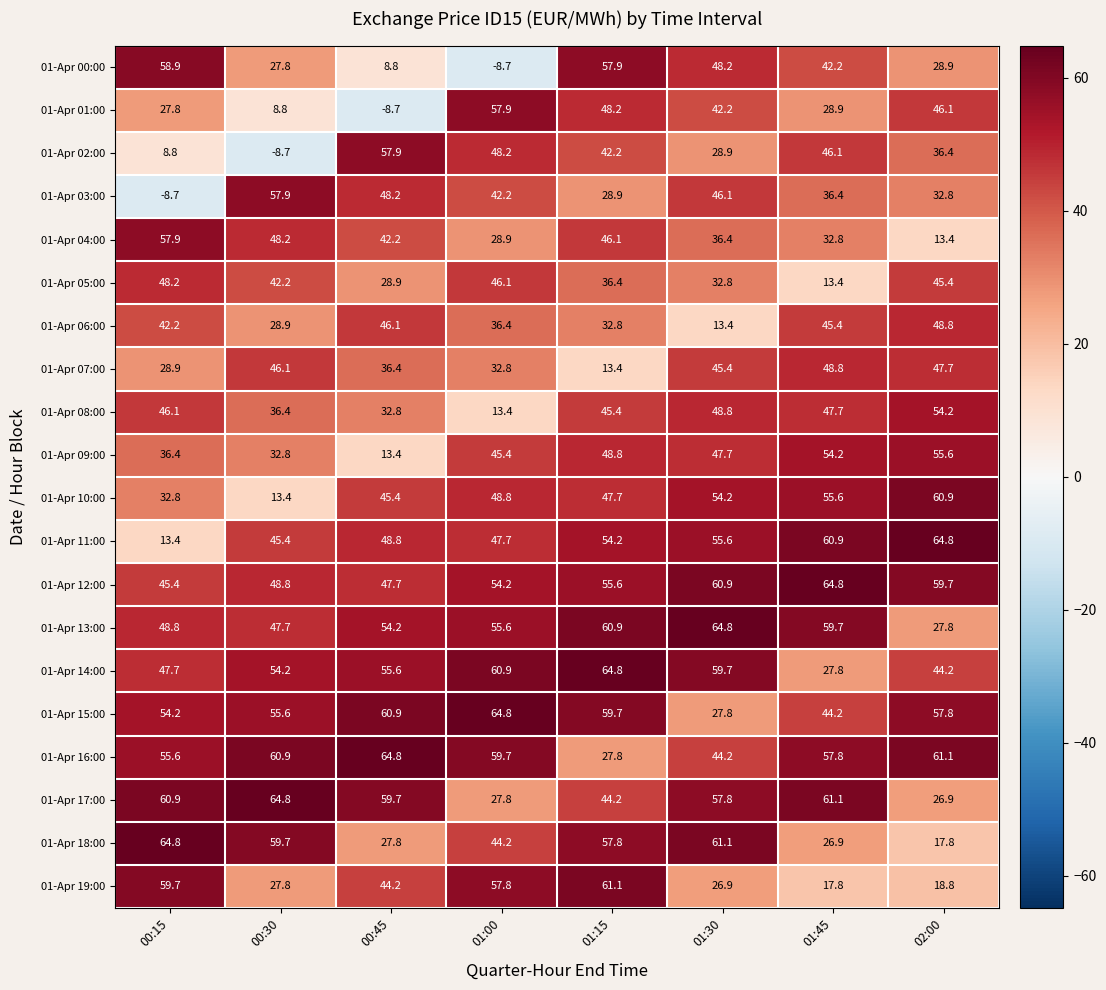

What is the difference between the second highest and second lowest values in the 01-Apr 05:00 series?

17.2